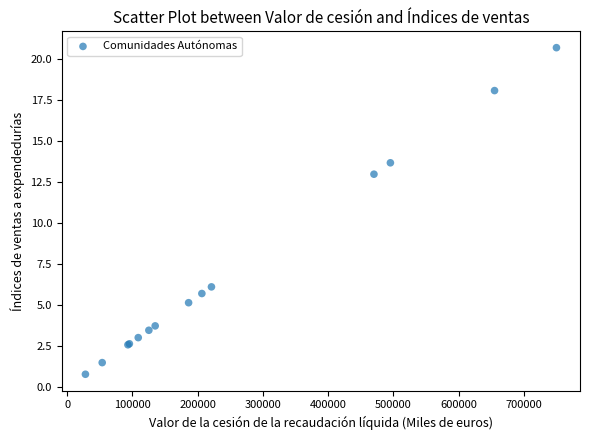

What Y value in the scatter plot is closest to 10?

13.0